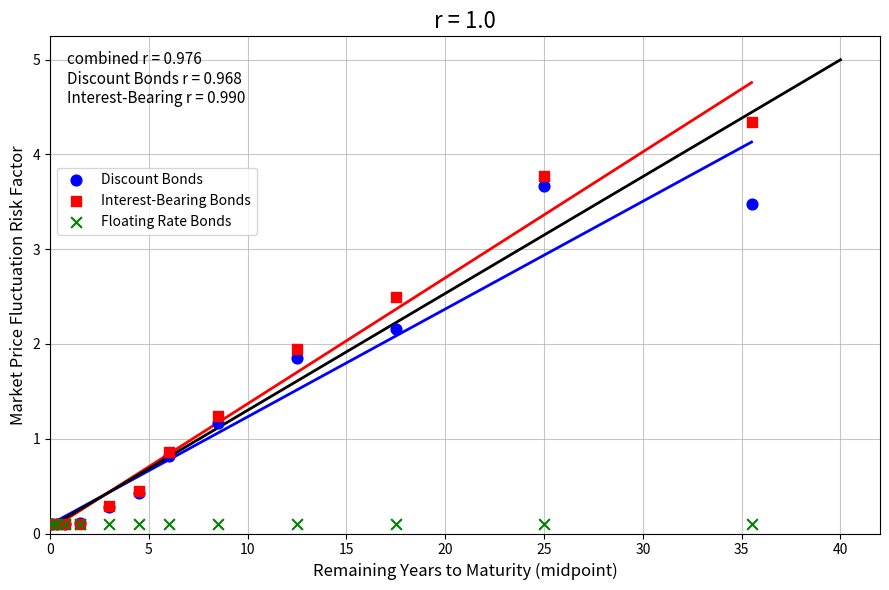

In the Interest-Bearing Bonds series, what Y value is closest to 2?

1.9